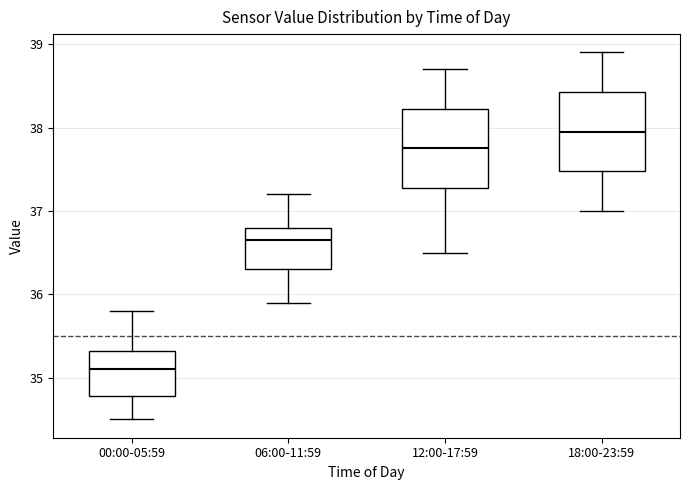

Which box's median line is the highest?

18:00-23:59